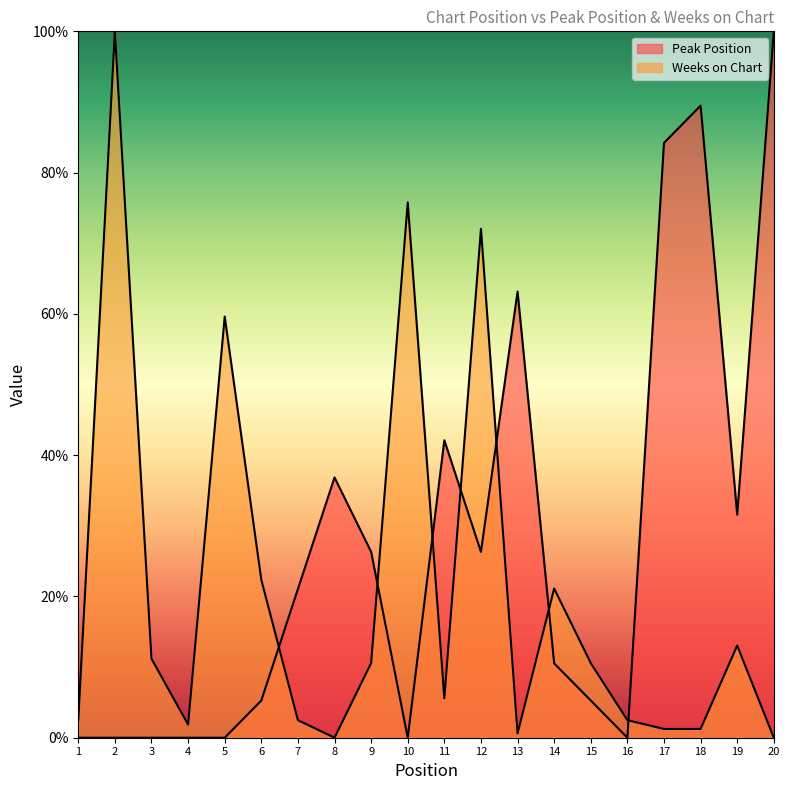

Reading right to left, transcribe all the data shown in this chart.

Peak Position: 100.0	31.6	89.5	84.2	0.0	5.3	10.5	63.2	26.3	42.1	0.0	26.3	36.8	21.1	5.3	0.0	0.0	0.0	0.0	0.0
Weeks on Chart: 0.0	13.0	1.2	1.2	2.5	10.6	21.1	0.6	72.0	5.6	75.8	10.6	0.0	2.5	22.4	59.6	1.9	11.2	100.0	2.5